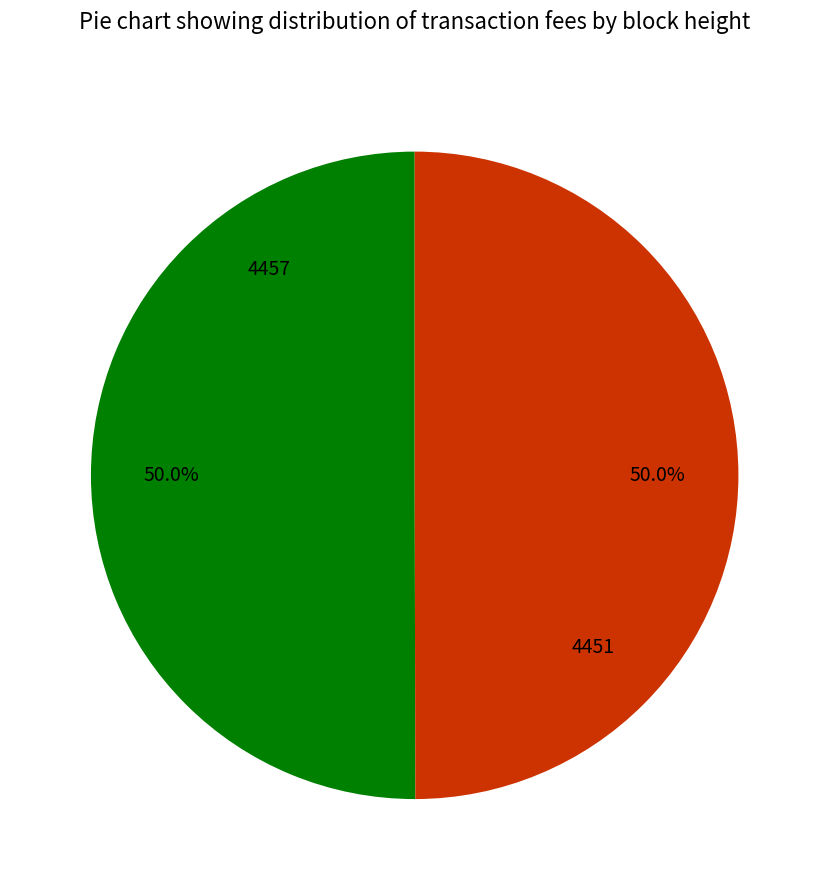

True or false: 4451 accounts for 40% of the total.

False